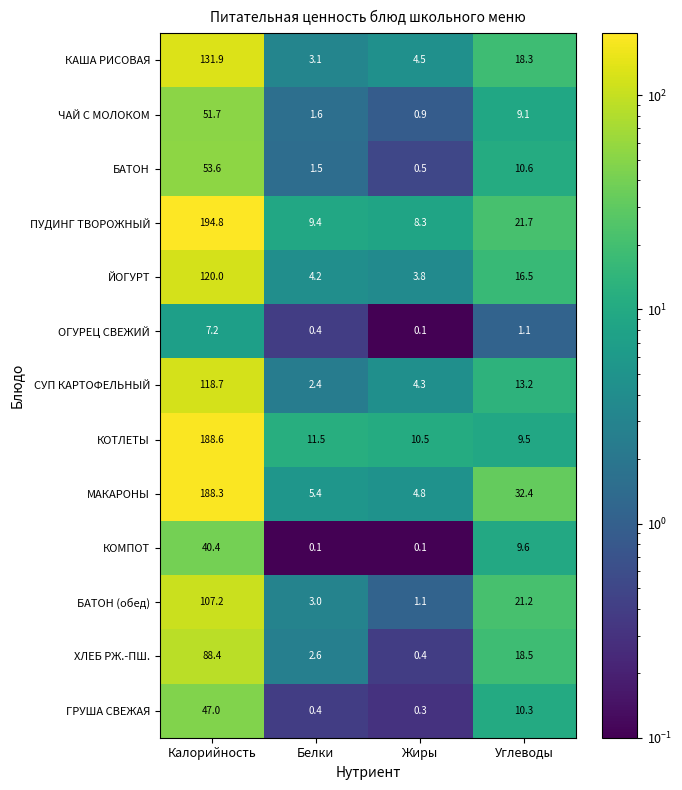

True or false: КАША РИСОВАЯ has a value of 174.0 at Калорийность.

False